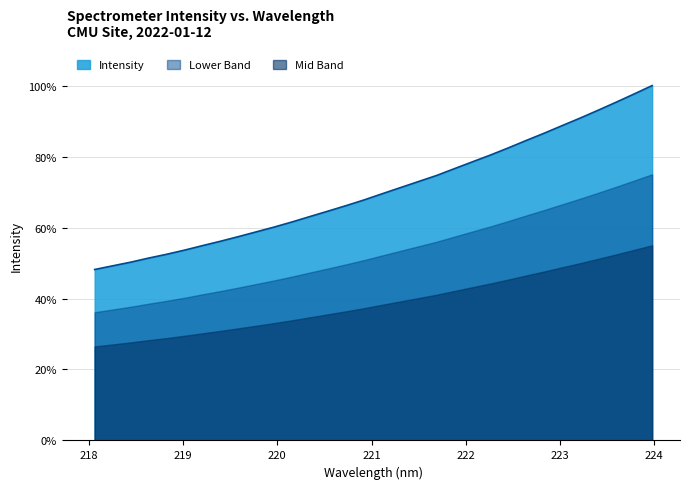

True or false: the data has more than 0 interior local peaks.

False